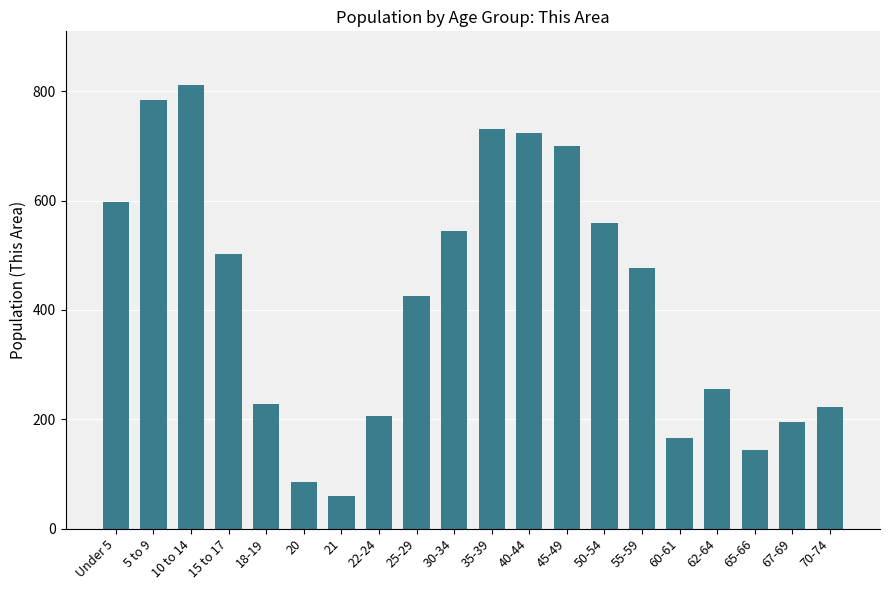

Approximately how many times larger is the value at 15 to 17 compared to 40-44?

0.7